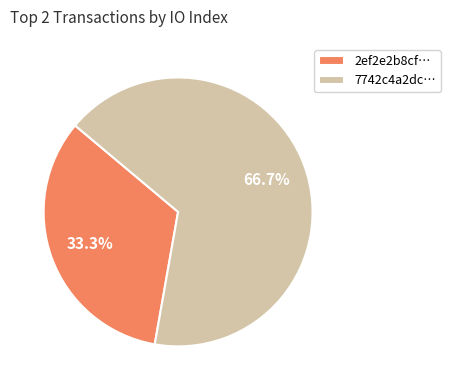

What is the ratio of the value at 7742c4a2dc… to the value at 2ef2e2b8cf…?

2.0